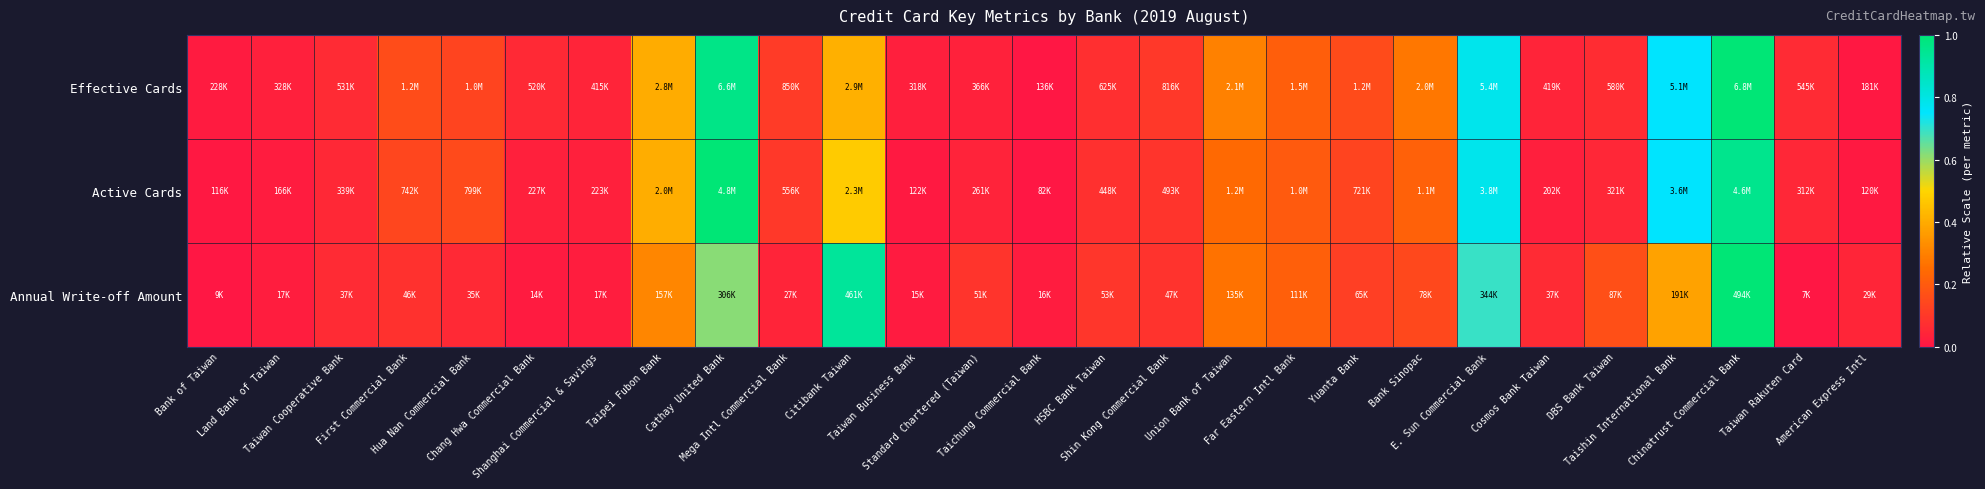

What is the greatest value displayed?

1.0